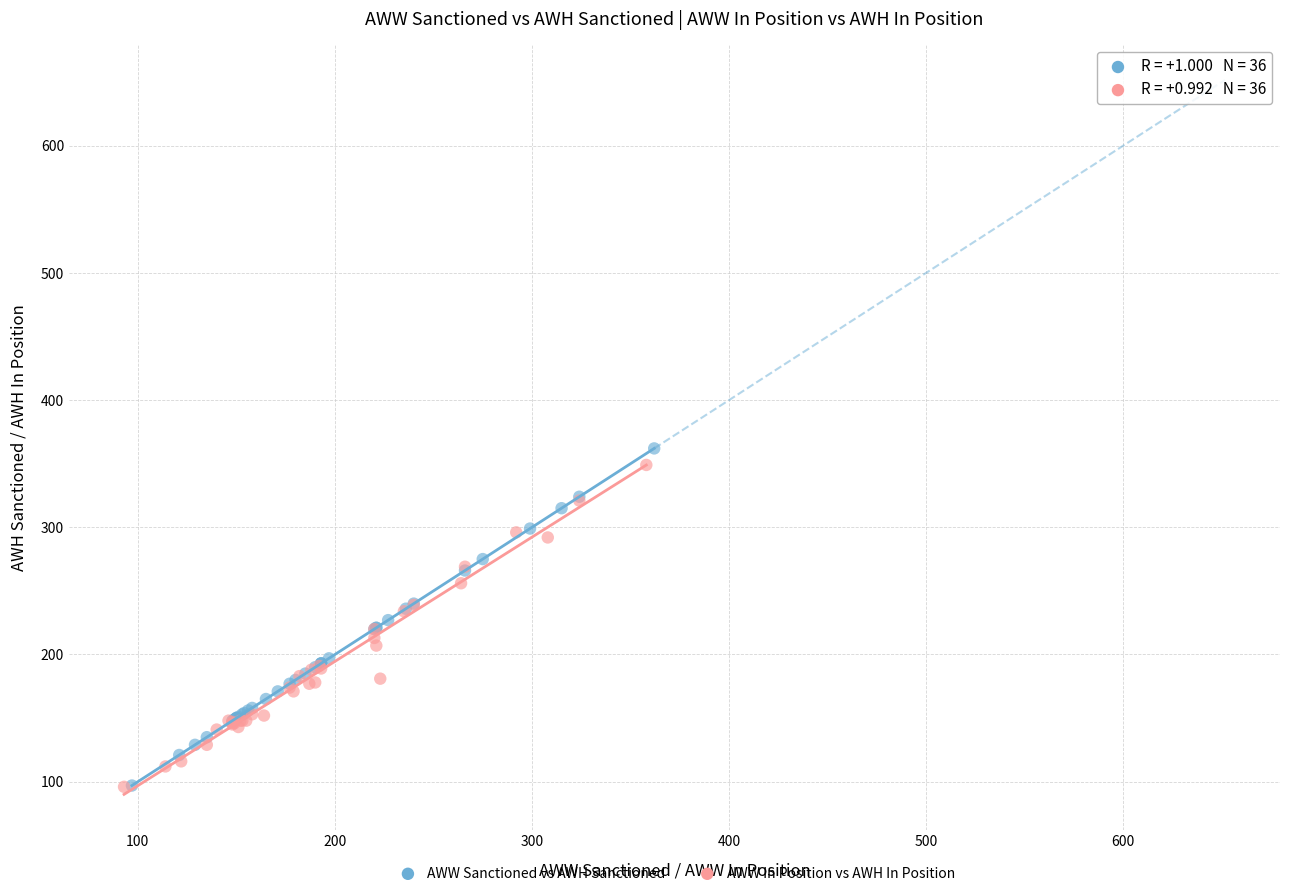

Which series has the widest spread of Y values?

AWW Sanctioned vs AWH Sanctioned